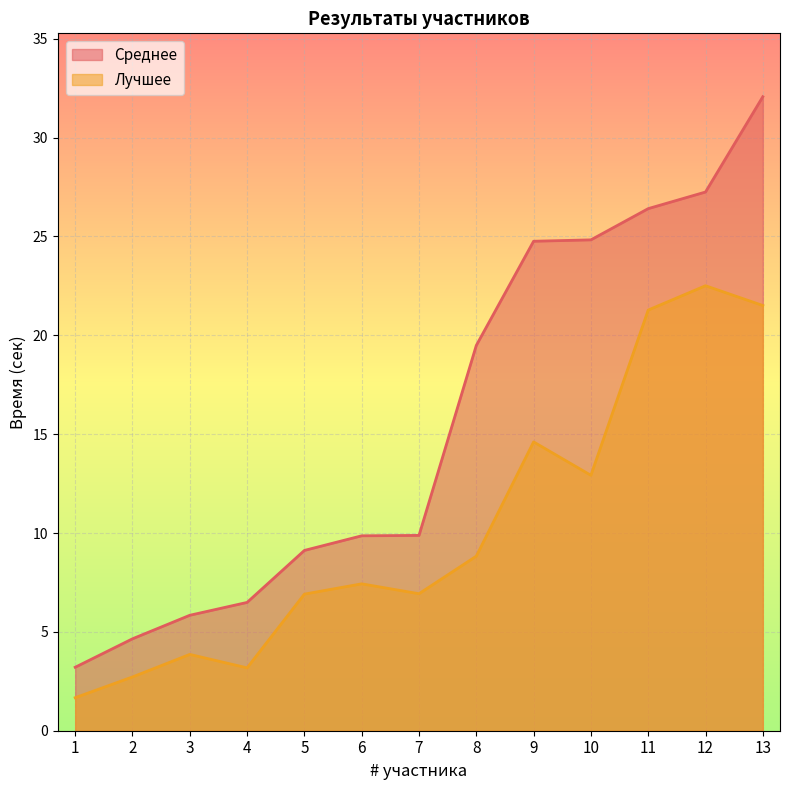

Which category has the lowest value in the Среднее series?

1